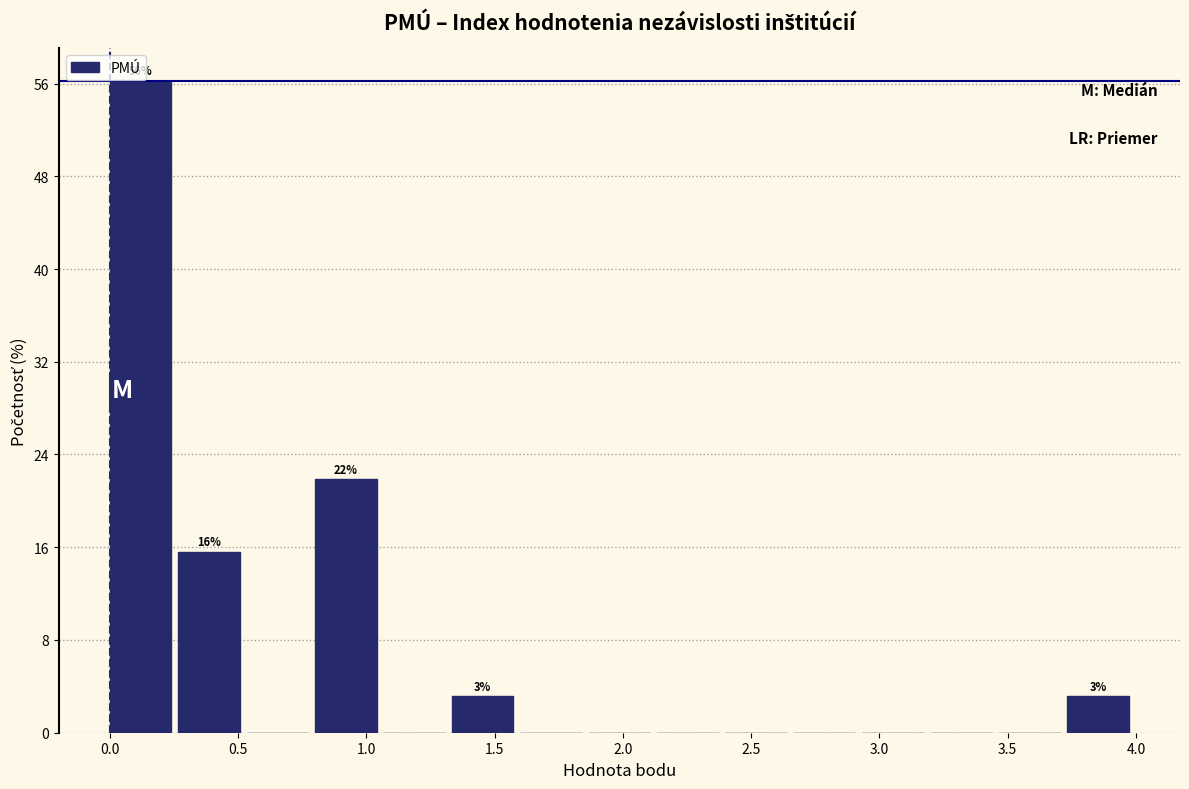

Which range on the x-axis has the tallest bar?

0.00 to 0.25